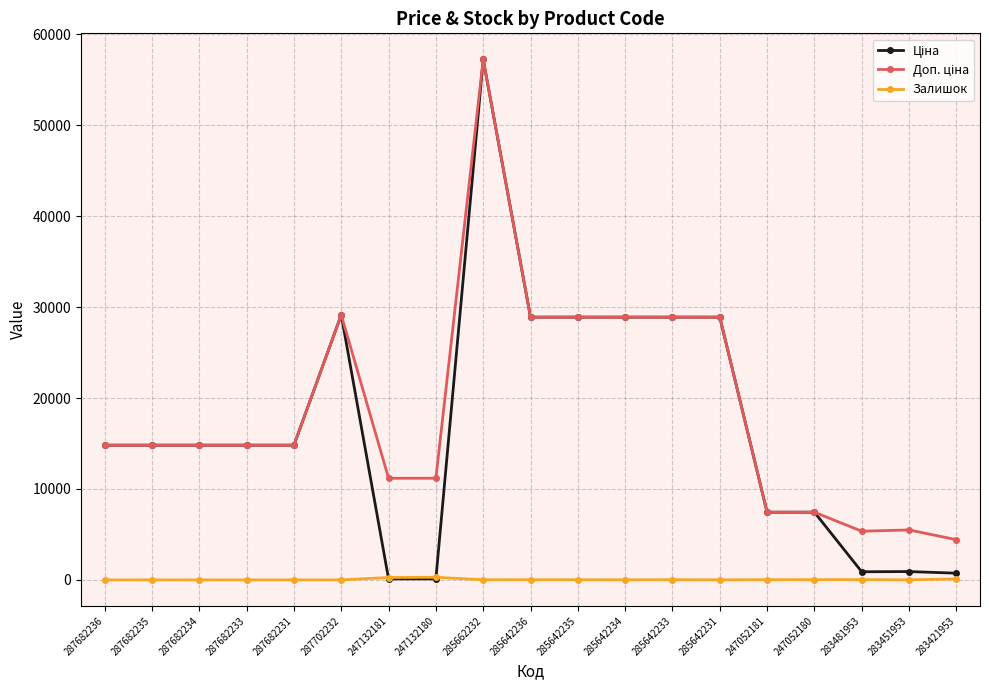

At which category is the sum across all series the highest?

285662232